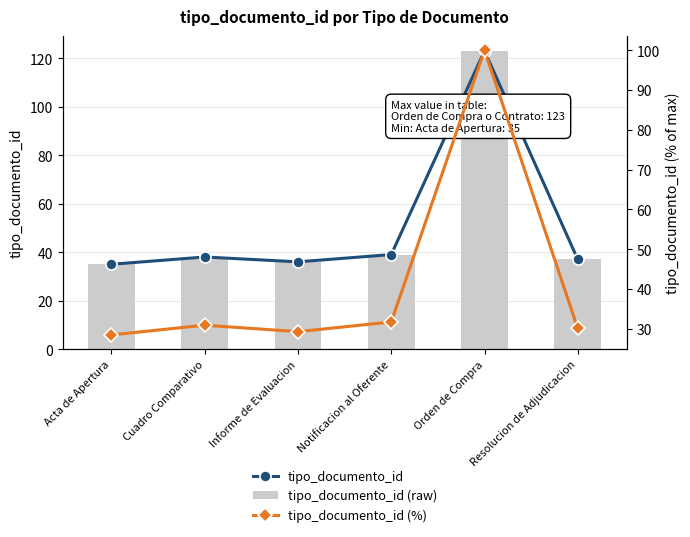

Which has a higher value, Cuadro Comparativo or Orden de Compra?

Orden de Compra